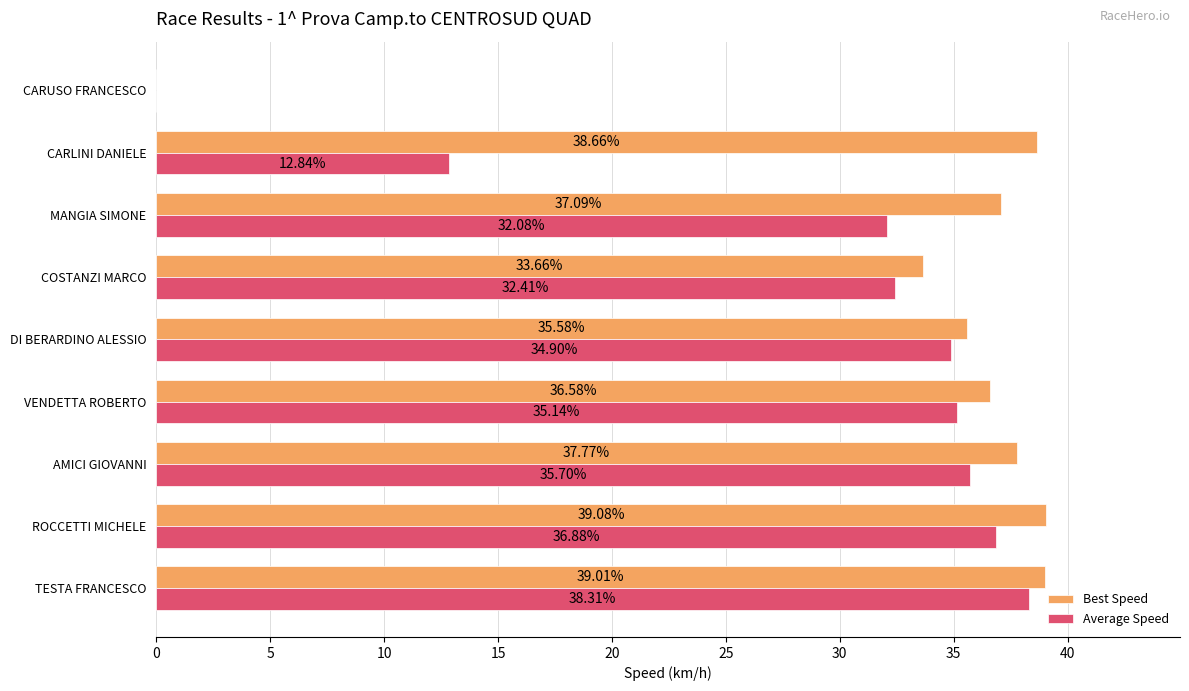

Which series changed the most between ROCCETTI MICHELE and CARLINI DANIELE?

Average Speed